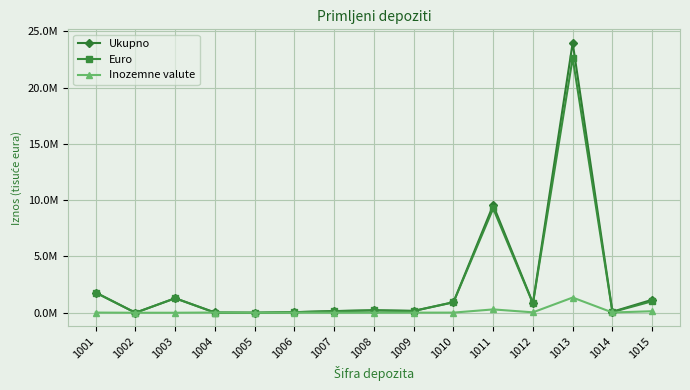

Which series has the widest spread of values?

Ukupno